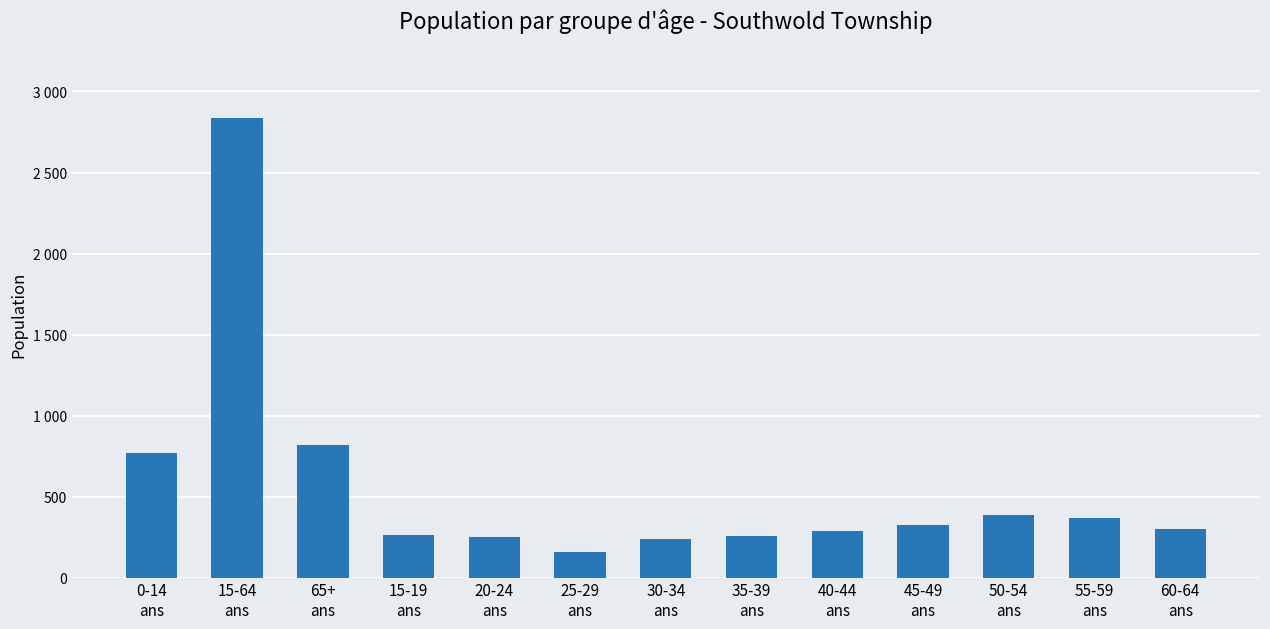

What is the sum of the values at 40-44
ans and 15-64
ans?

3125